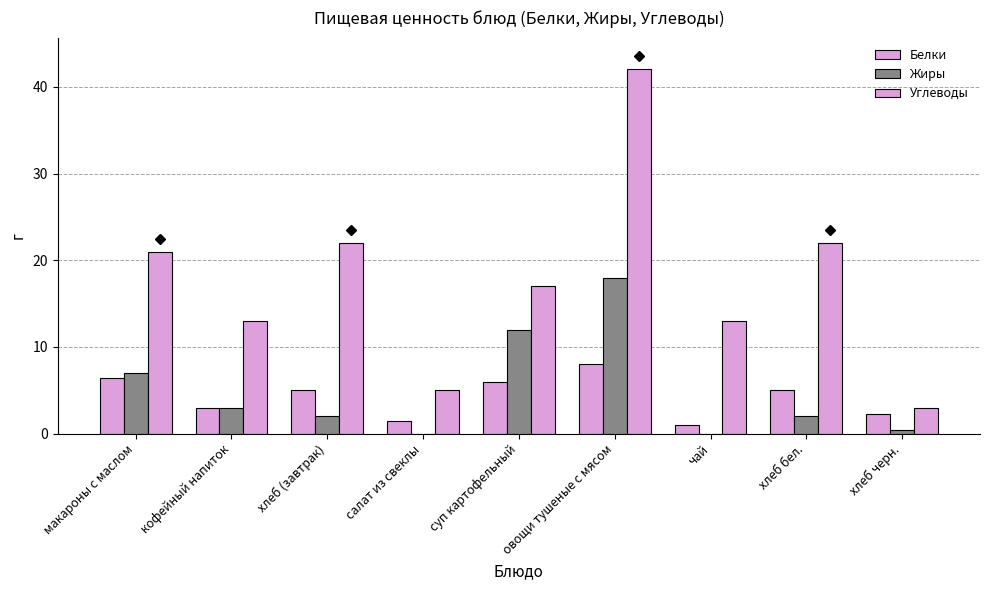

How many groups of bars are there?

9